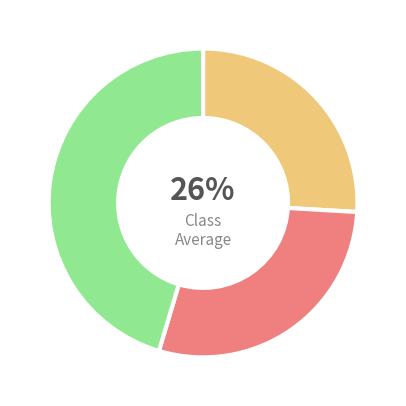

Is there a majority slice in this chart?

No